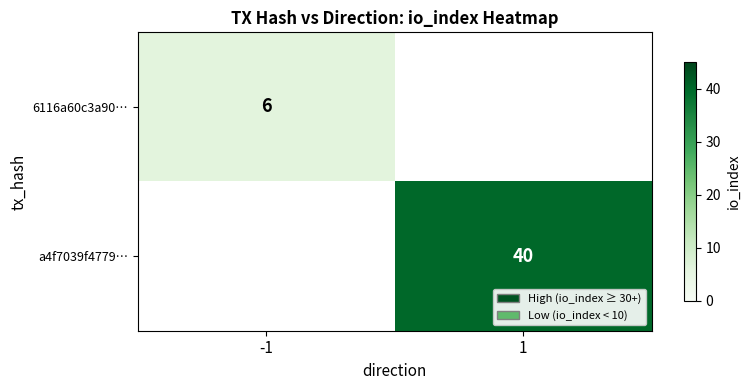

True or false: a4f7039f4779… has a value of 40 at 1.

True